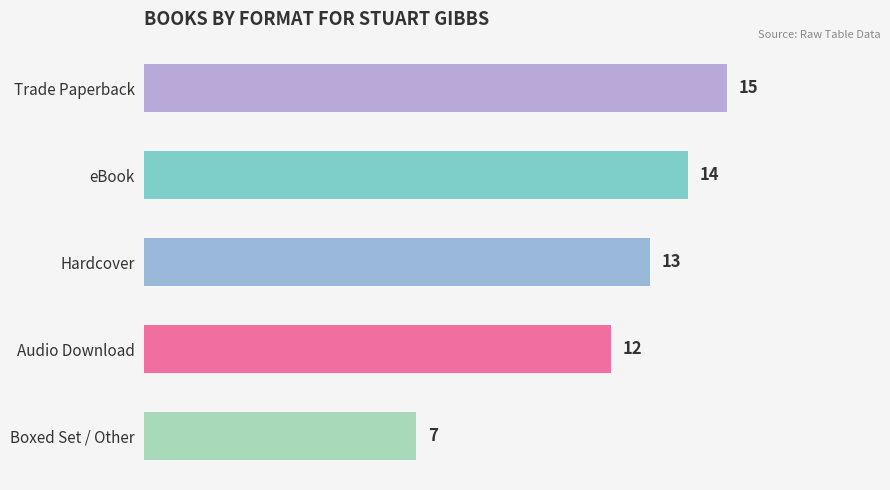

Rank the categories by value from lowest to highest.

Boxed Set / Other, Audio Download, Hardcover, eBook, Trade Paperback